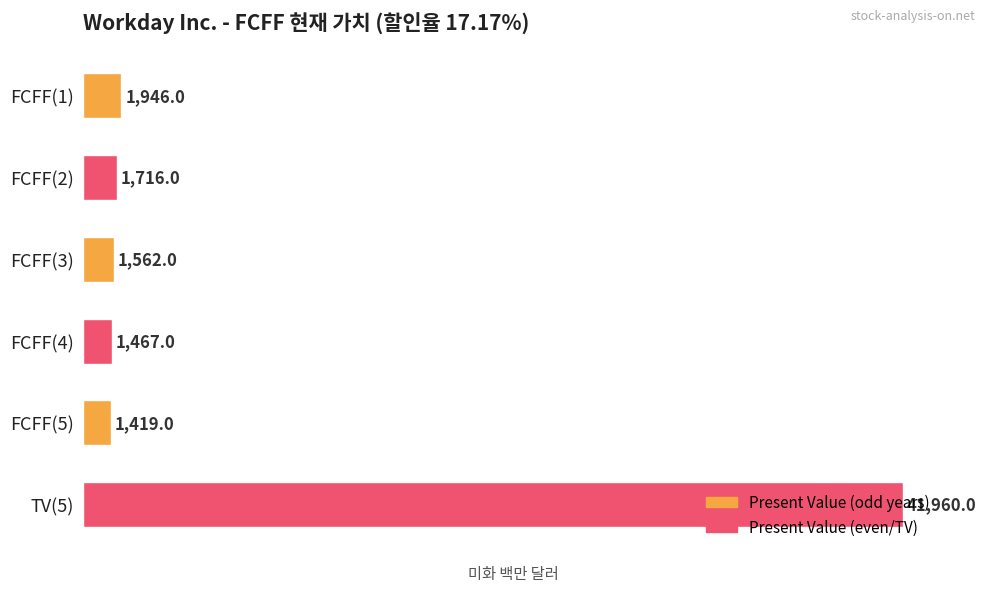

What is the change in value from FCFF(1) to FCFF(3)?

-384